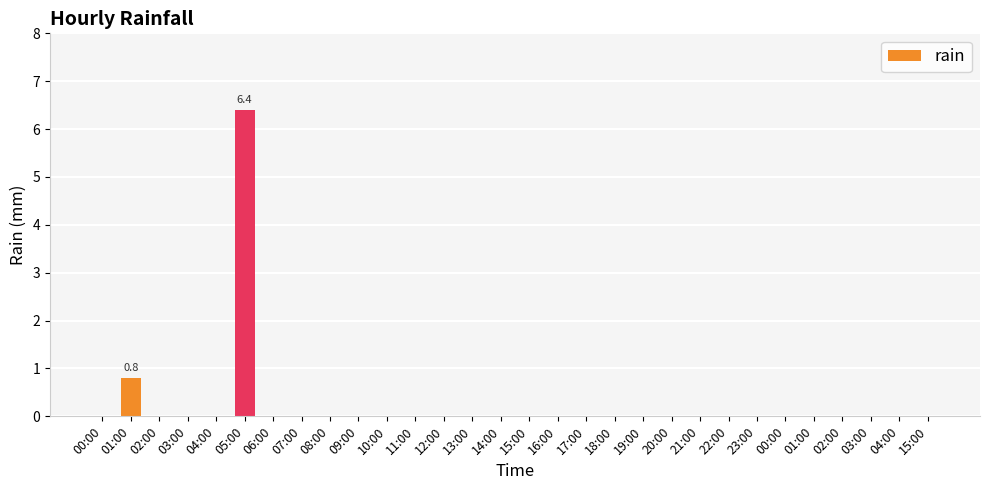

Are the bars horizontal?

No